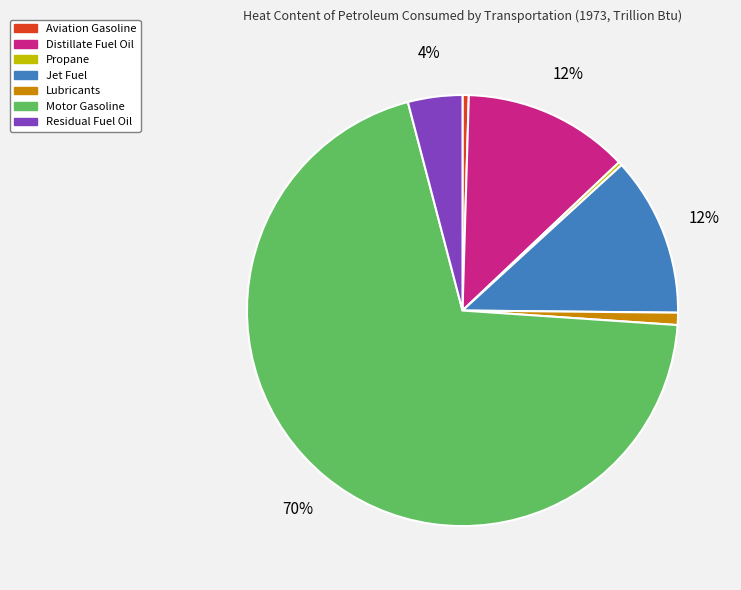

Which slice is the largest?

Motor Gasoline